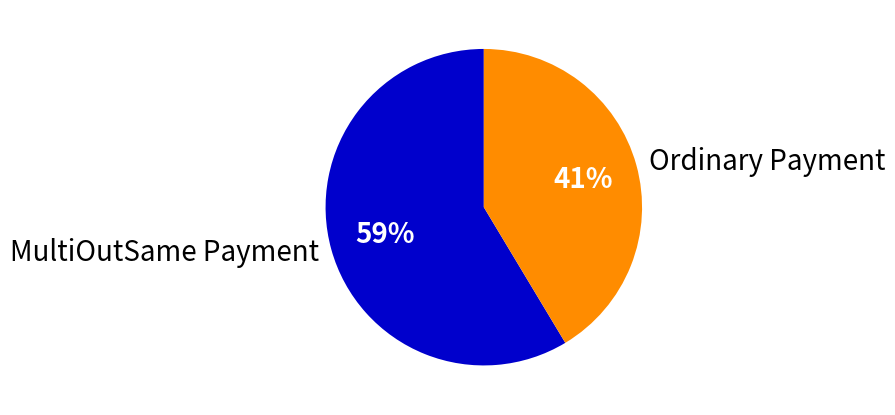

Count the number of slices in the pie.

2